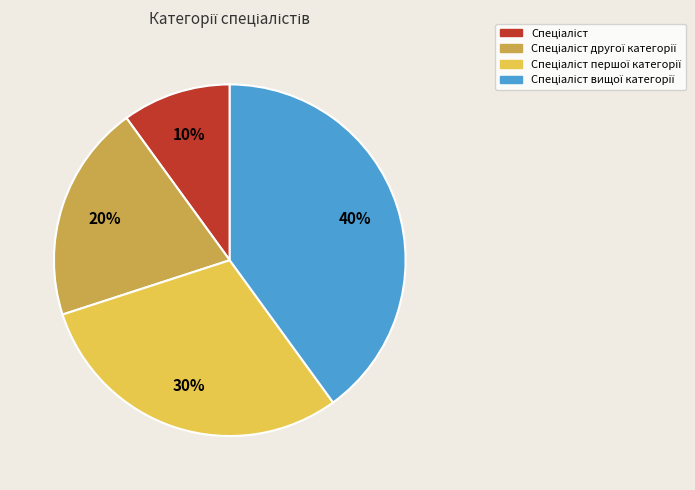

Is there any slice that represents more than half of the pie?

No